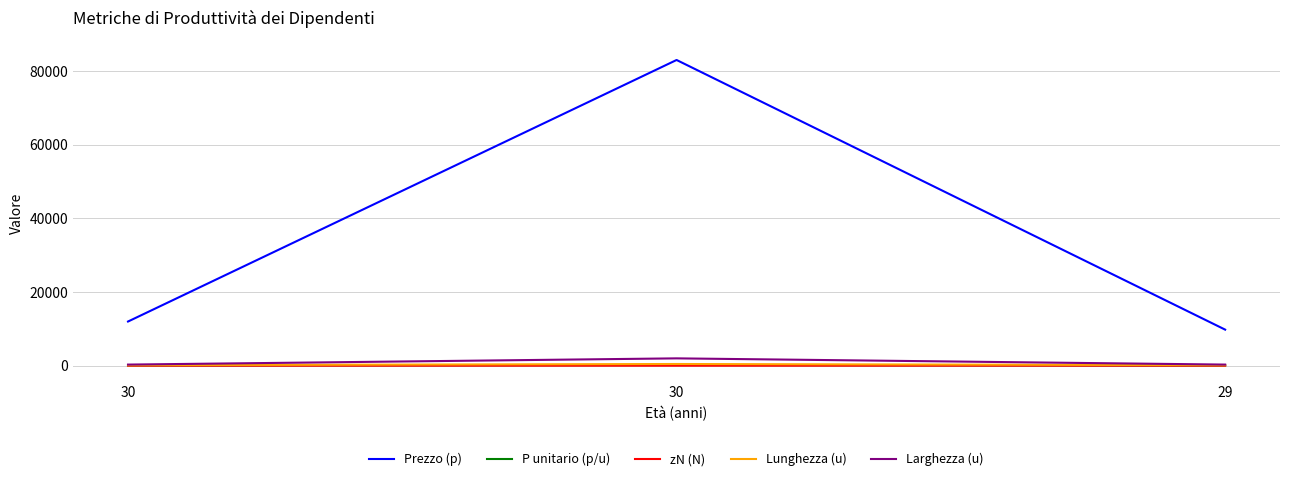

At which label does Larghezza (u) reach its peak?

30